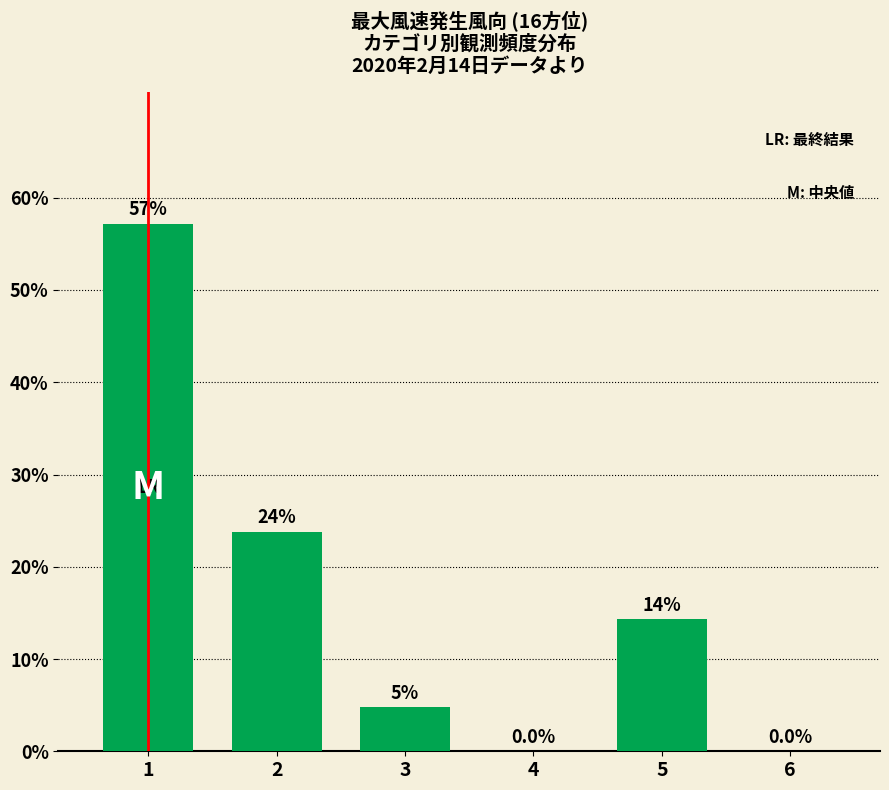

What is the sum of all values?

100.0